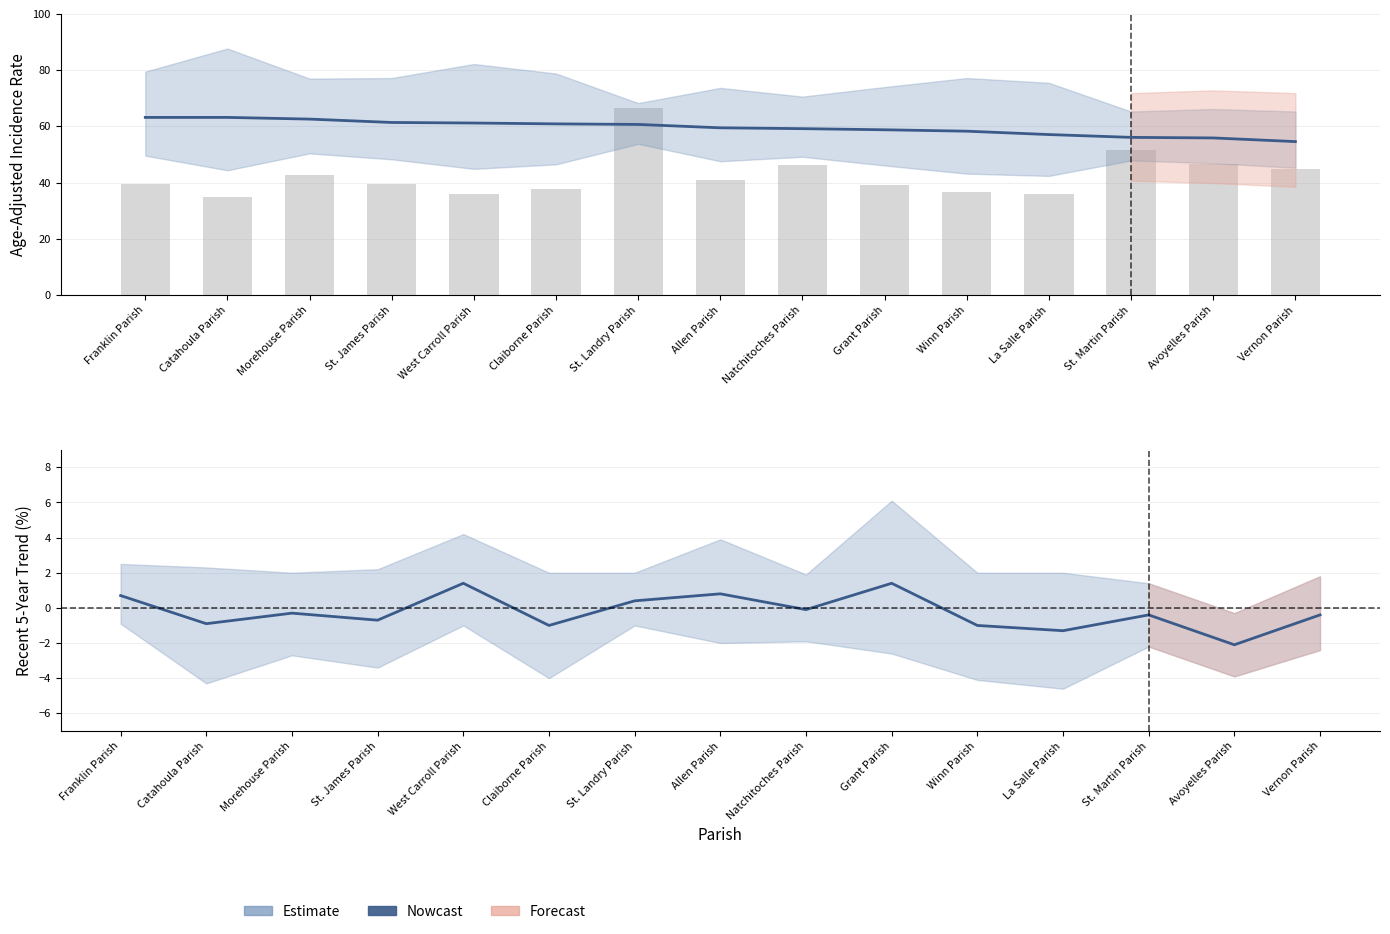

What position from the left is Natchitoches Parish?

9